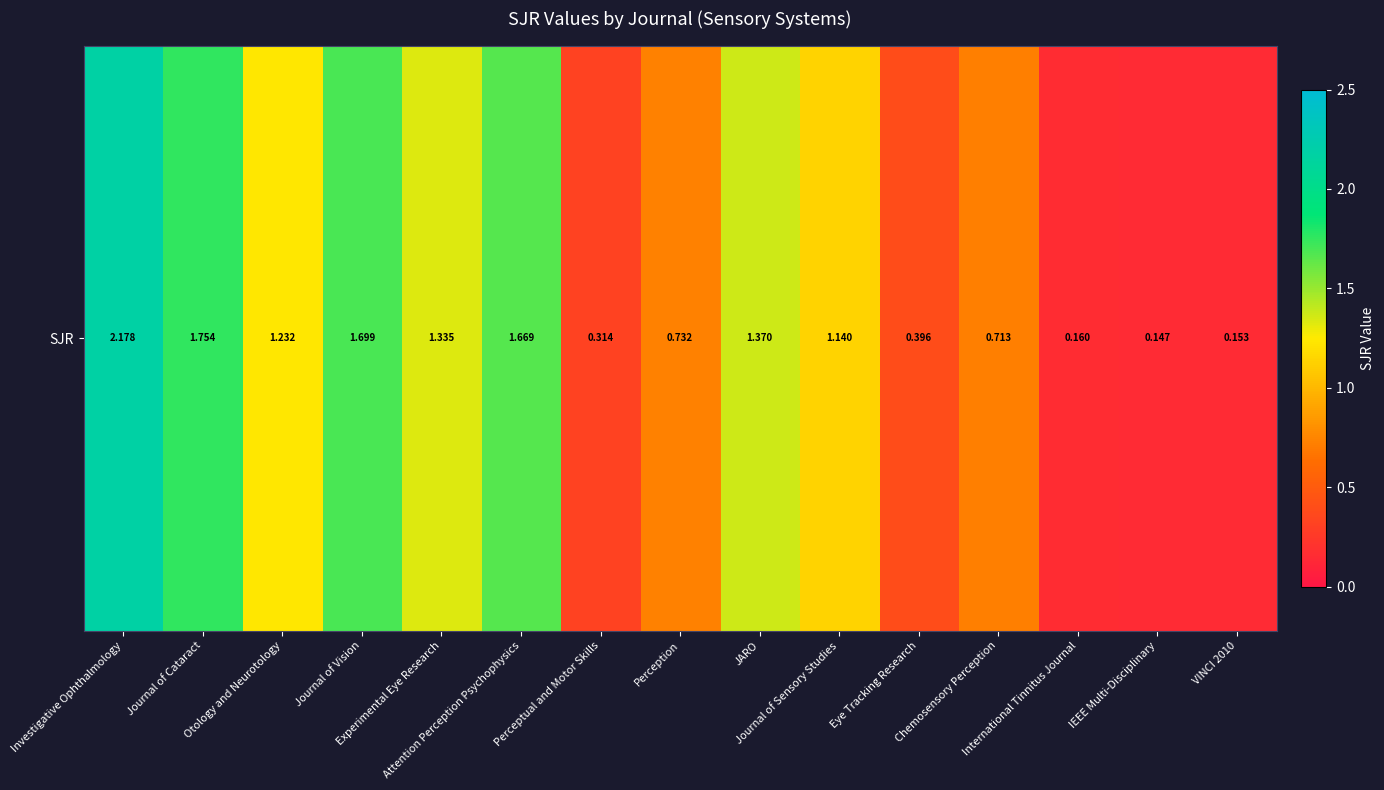

Rank the categories by value from highest to lowest.

Investigative Ophthalmology, Journal of Cataract, Journal of Vision, Attention Perception Psychophysics, JARO, Experimental Eye Research, Otology and Neurotology, Journal of Sensory Studies, Perception, Chemosensory Perception, Eye Tracking Research, Perceptual and Motor Skills, International Tinnitus Journal, VINCI 2010, IEEE Multi-Disciplinary